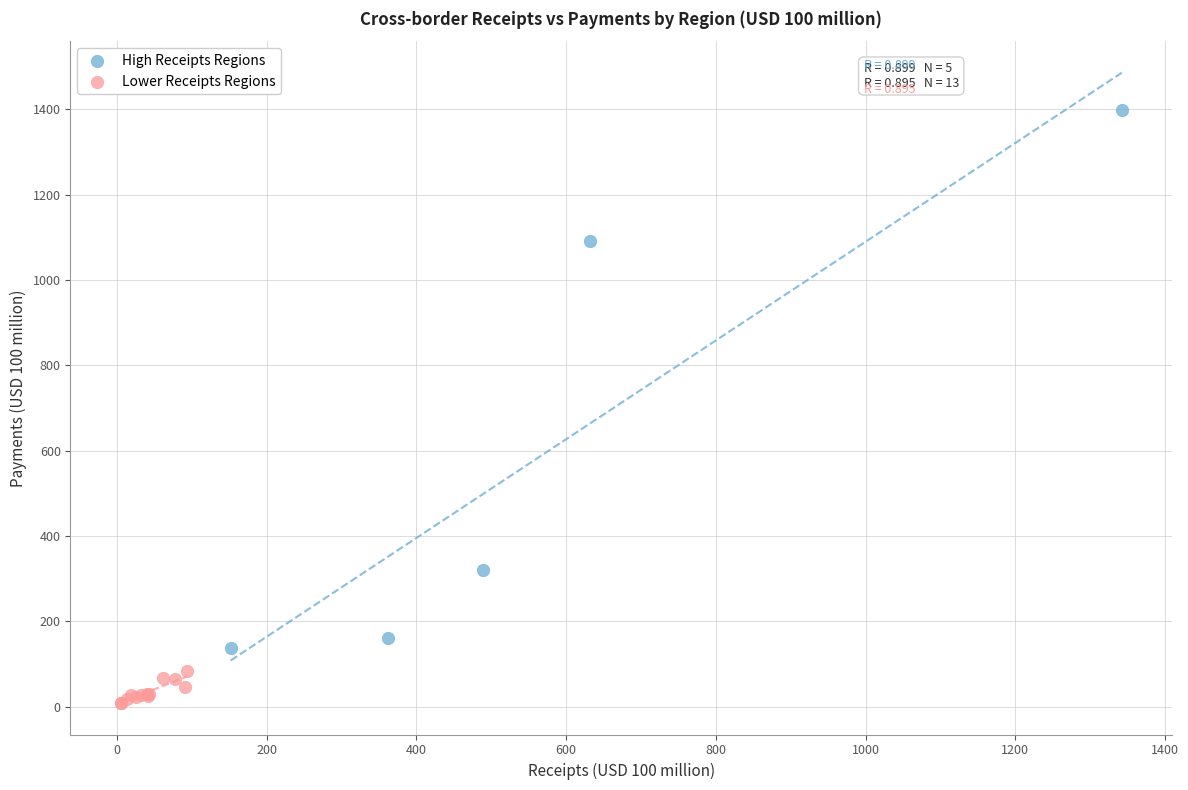

What are all the series names shown in the legend?

High Receipts Regions, Lower Receipts Regions